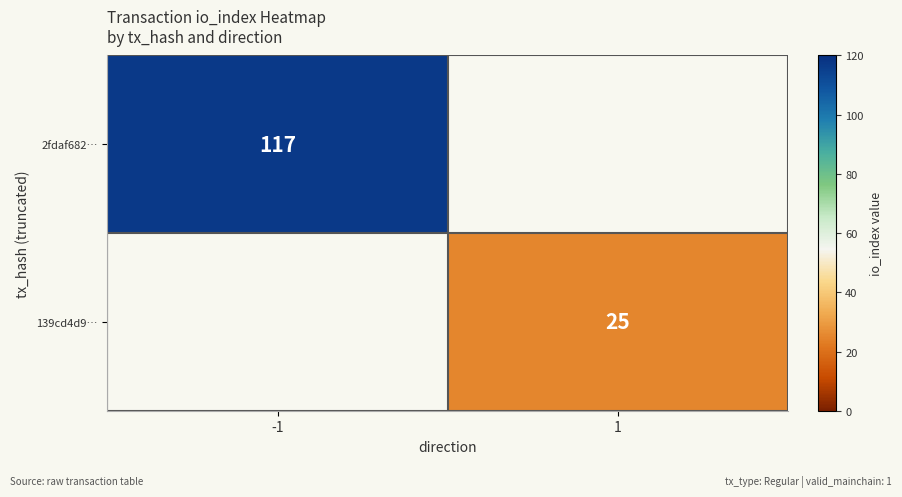

The value of 2fdaf682… at -1 is 207. True or false?

False